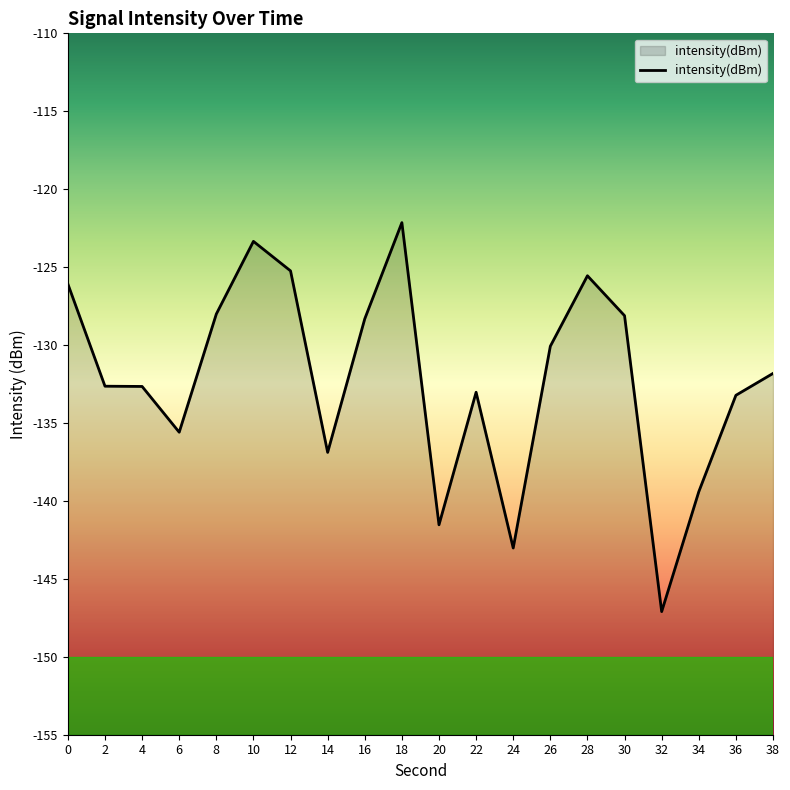

The chart shows a value of -131.8 at 38. True or false?

True